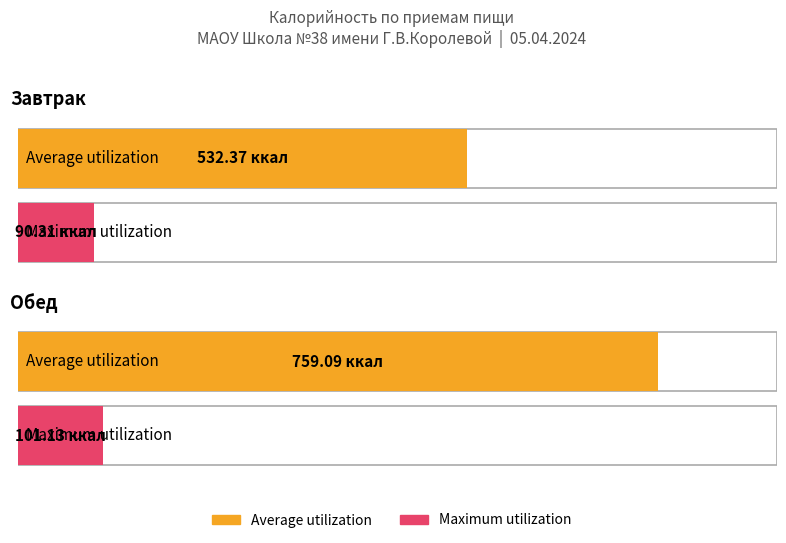

What is the smallest value displayed?

90.3